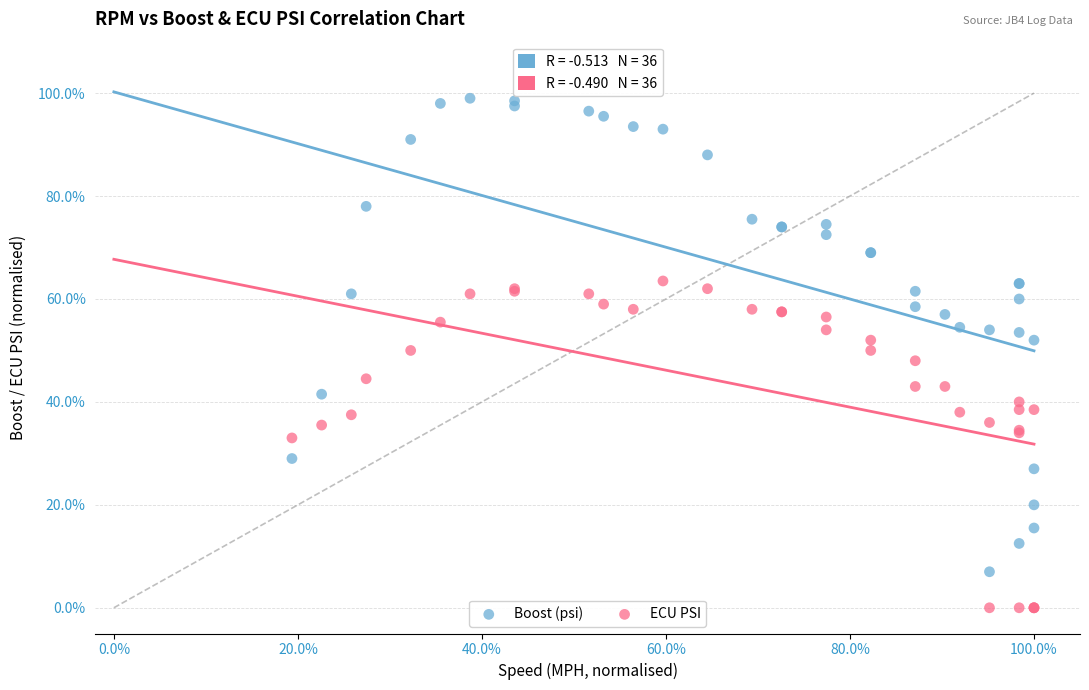

What are all the series names shown in the legend?

Boost (psi), ECU PSI